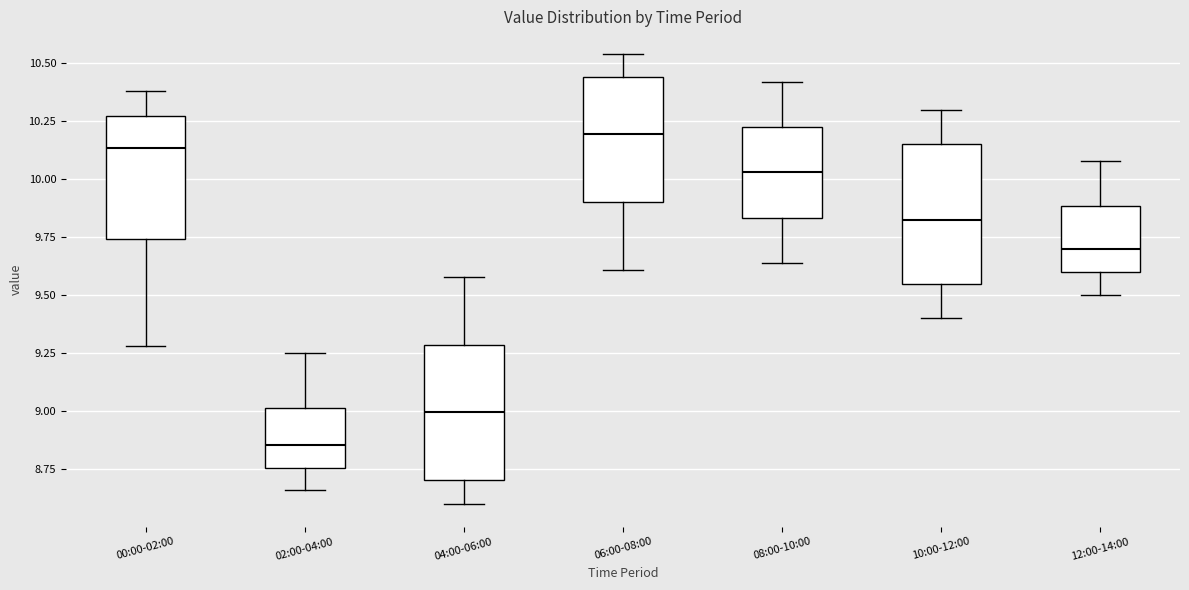

Which box's median line is the highest?

06:00-08:00